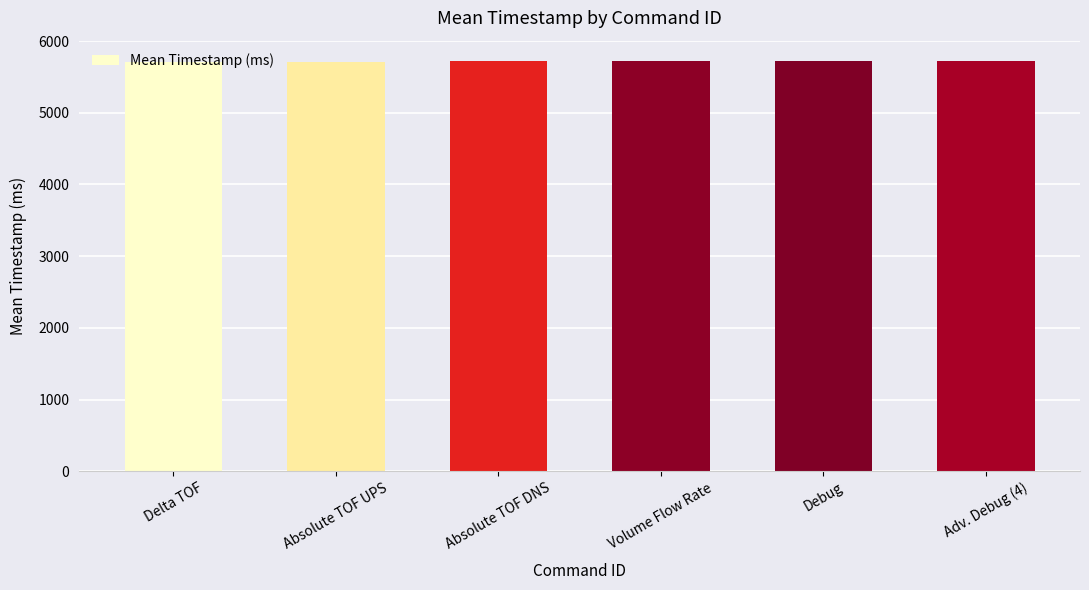

How many data points are above 5718?

3